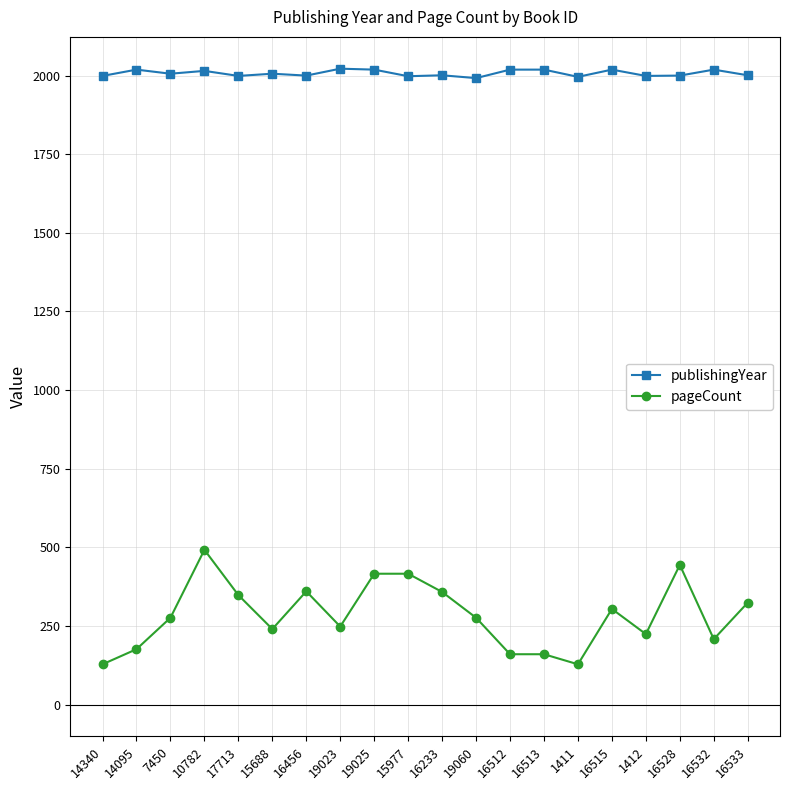

How many lines are shown in the chart?

2